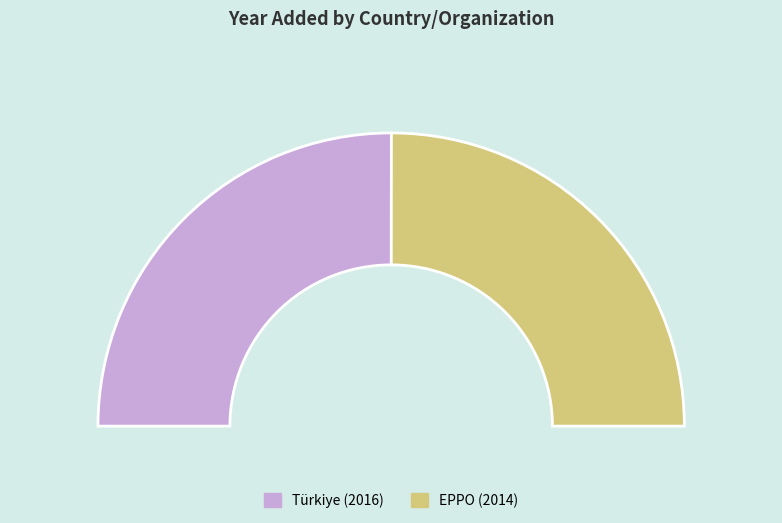

To the nearest percent, what is the average slice percentage?

50%